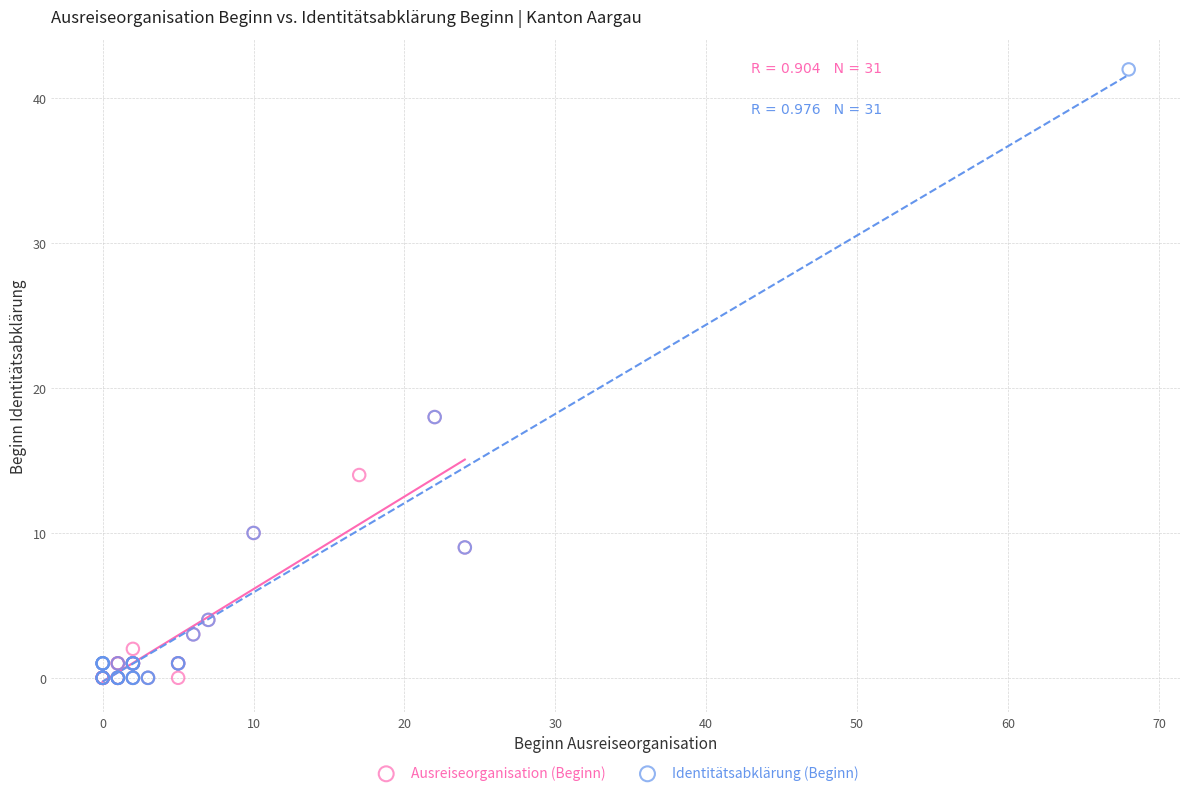

Which series reaches the maximum Y coordinate?

Identitätsabklärung (Beginn)